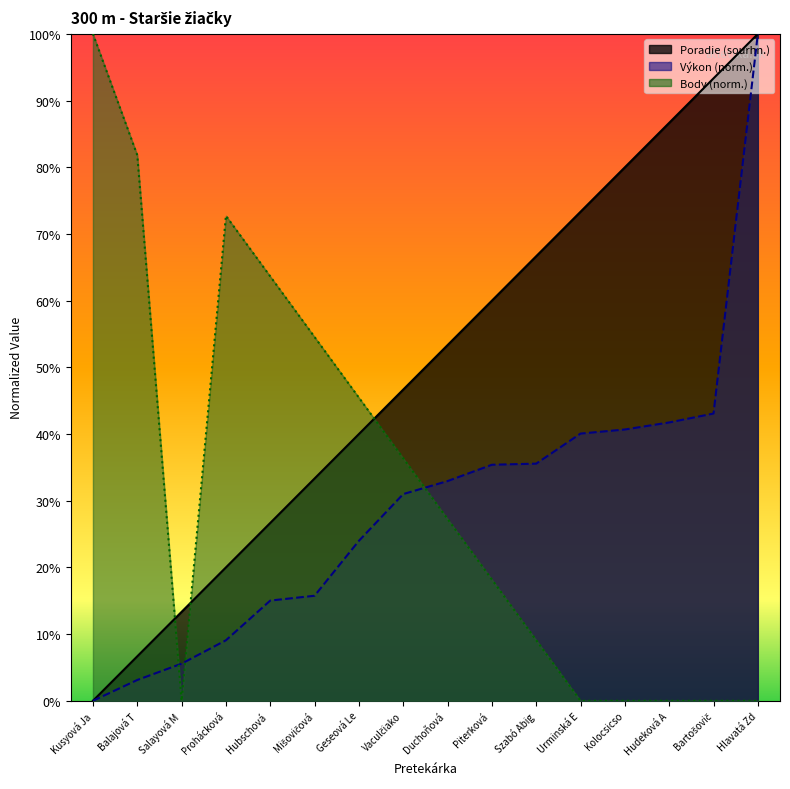

What are all the series names shown in the legend?

Poradie (sourhn.), Výkon, Body